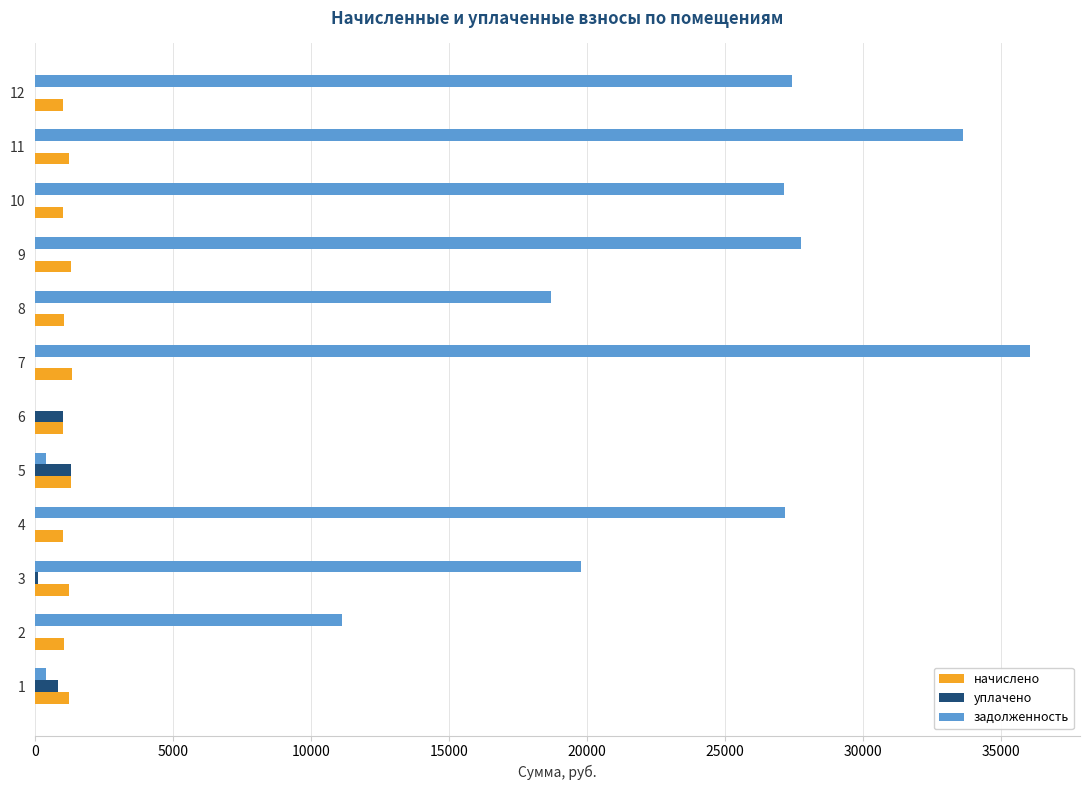

At which category is the sum across all series the highest?

7